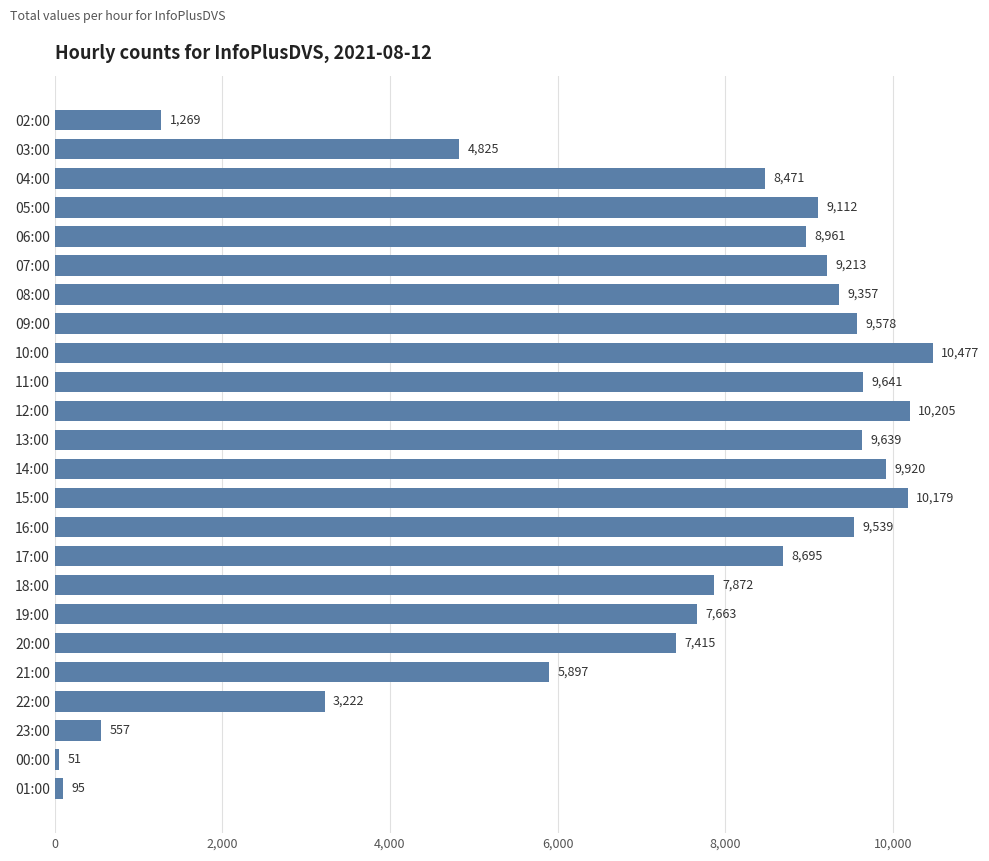

What is the change in value from 08:00 to 15:00?

+822